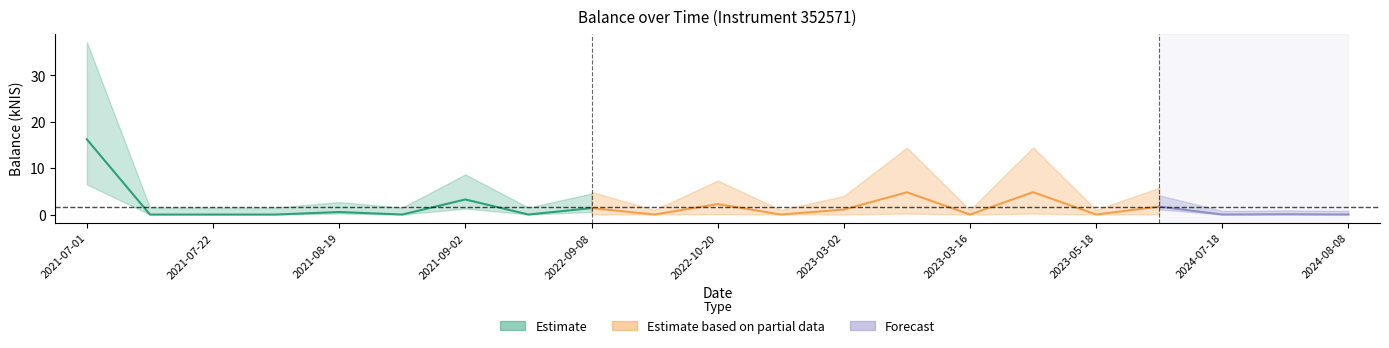

What is the label of the 6th point from the left?

2021-08-26